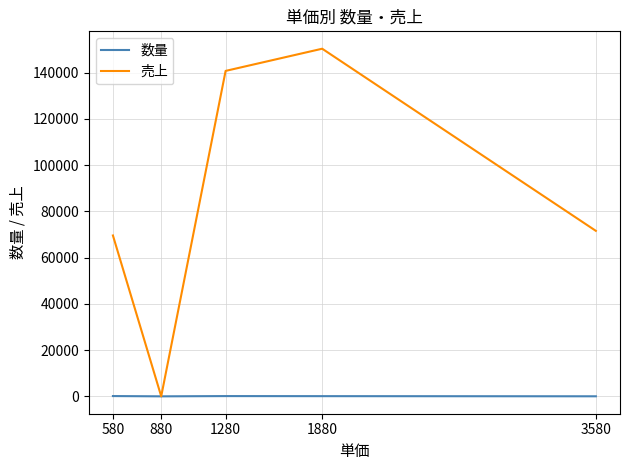

Which series has the largest range (max minus min)?

売上